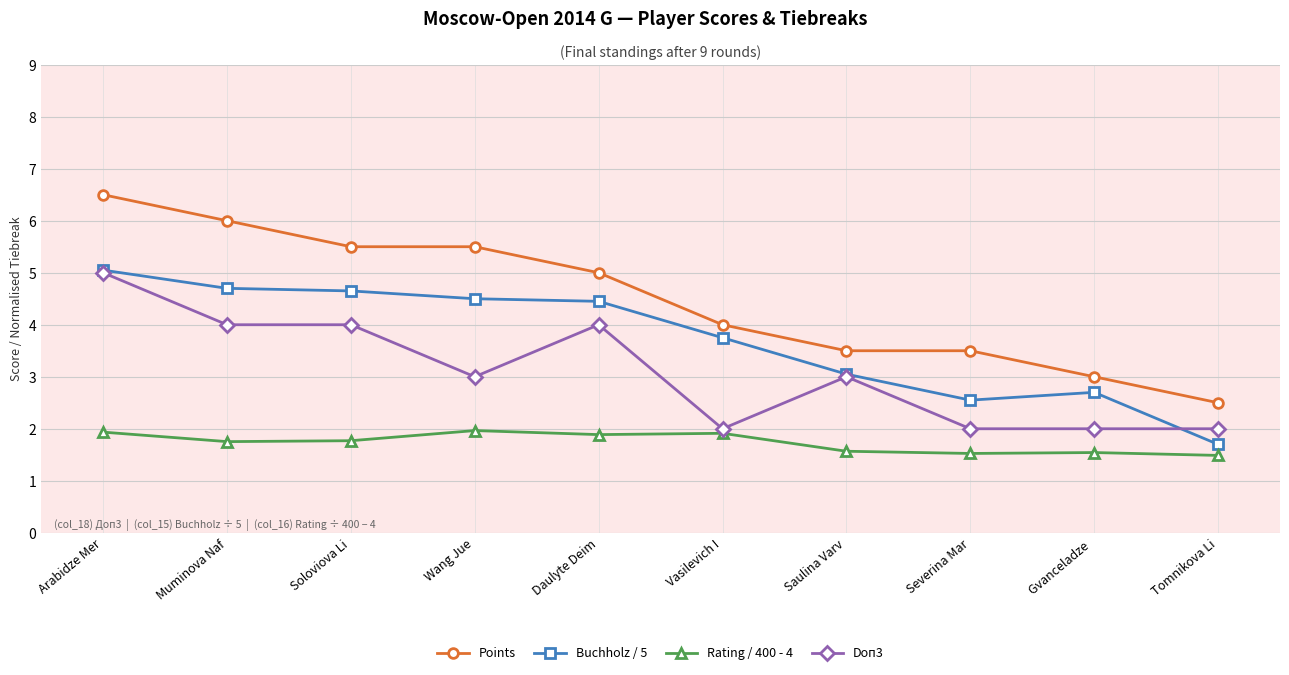

What is the average value of the Doп3 series?

3.1